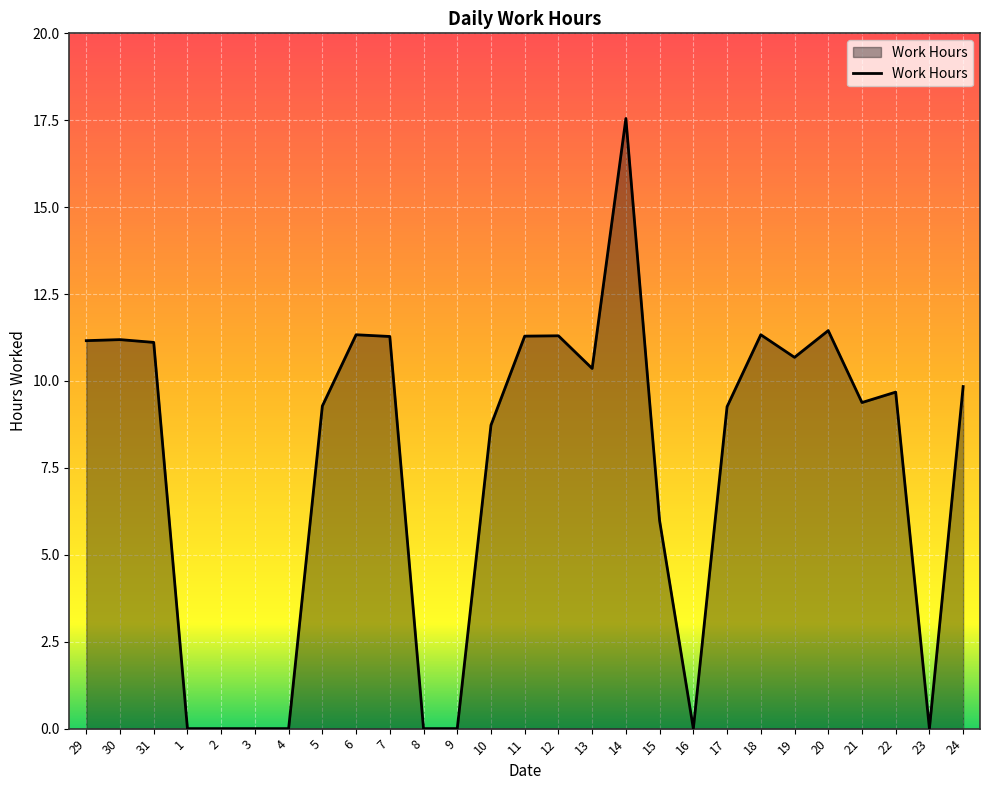

Where is the data nearest to the value 8?

10